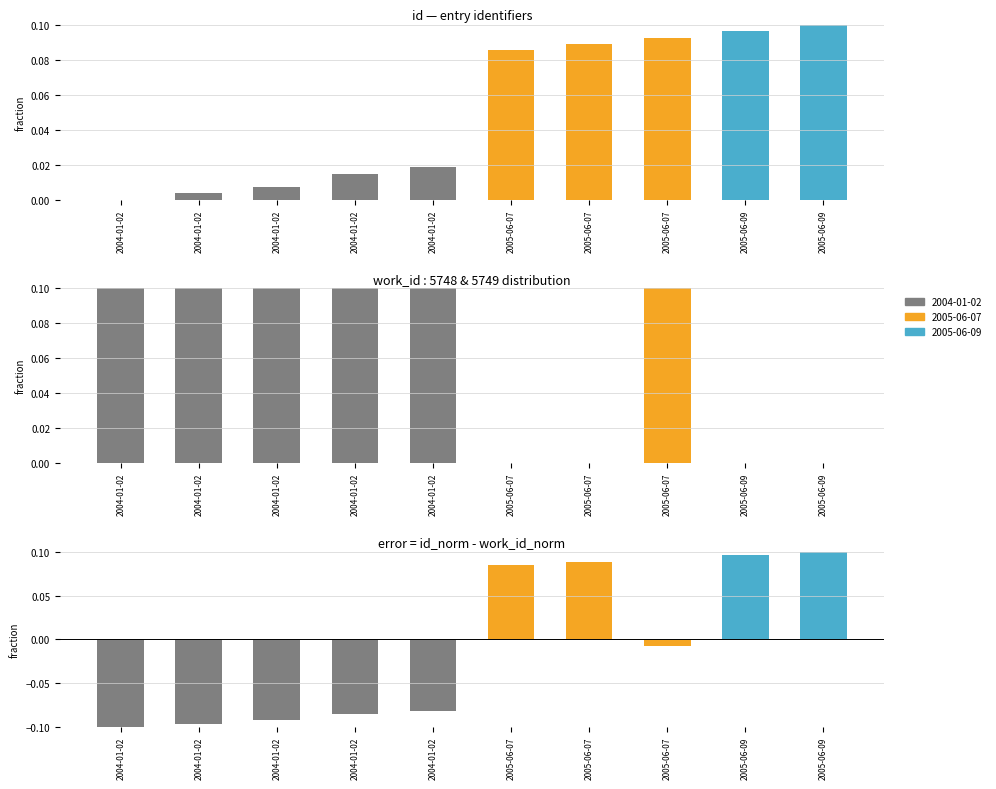

How many positive values does the difference series have?

4